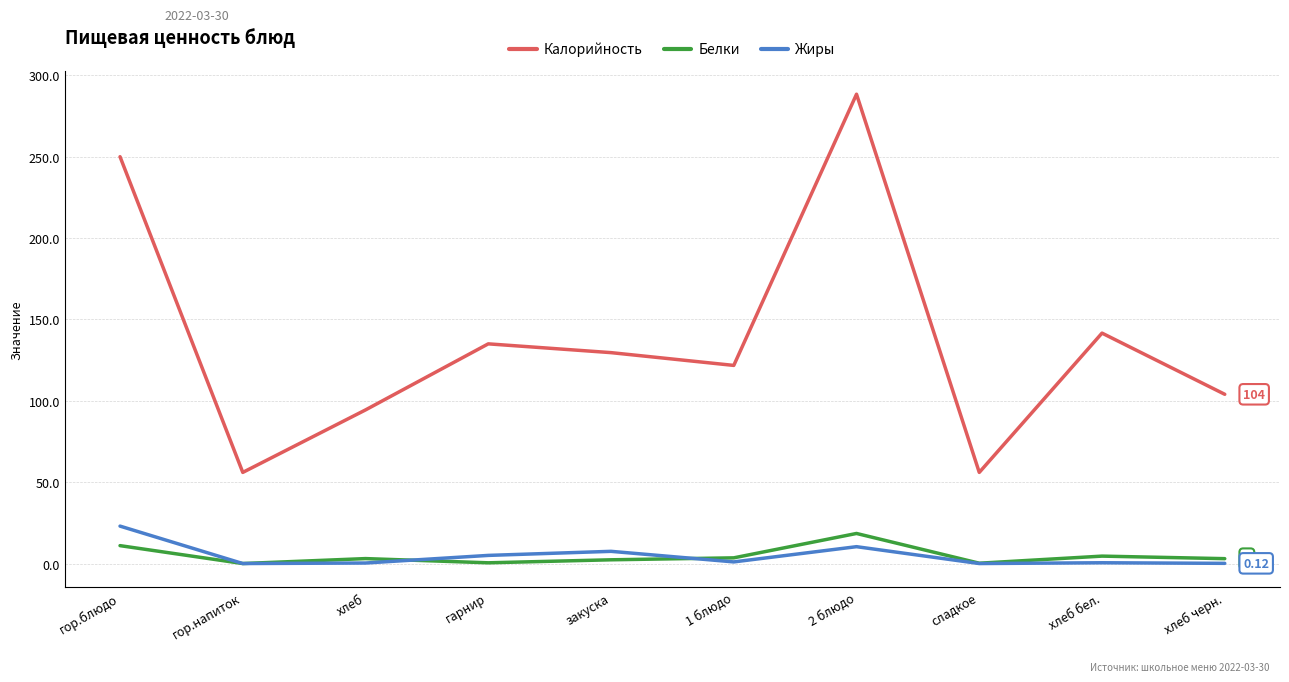

What is the sum of the Калорийность values at хлеб черн. and закуска?

233.6